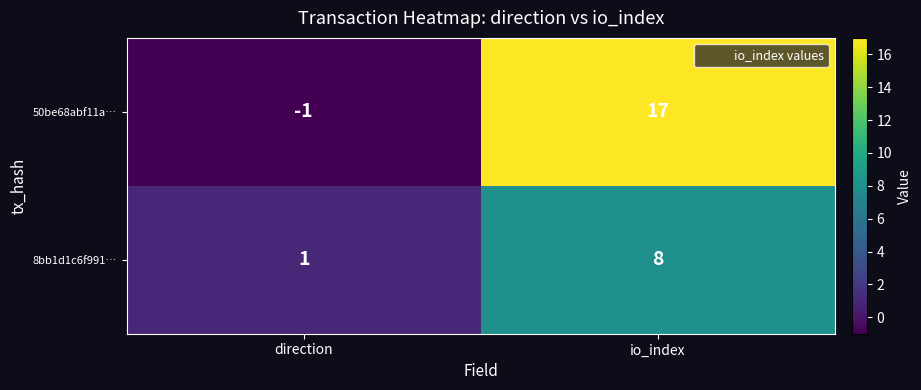

Which category has the lowest value in the 50be68abf11a… series?

direction